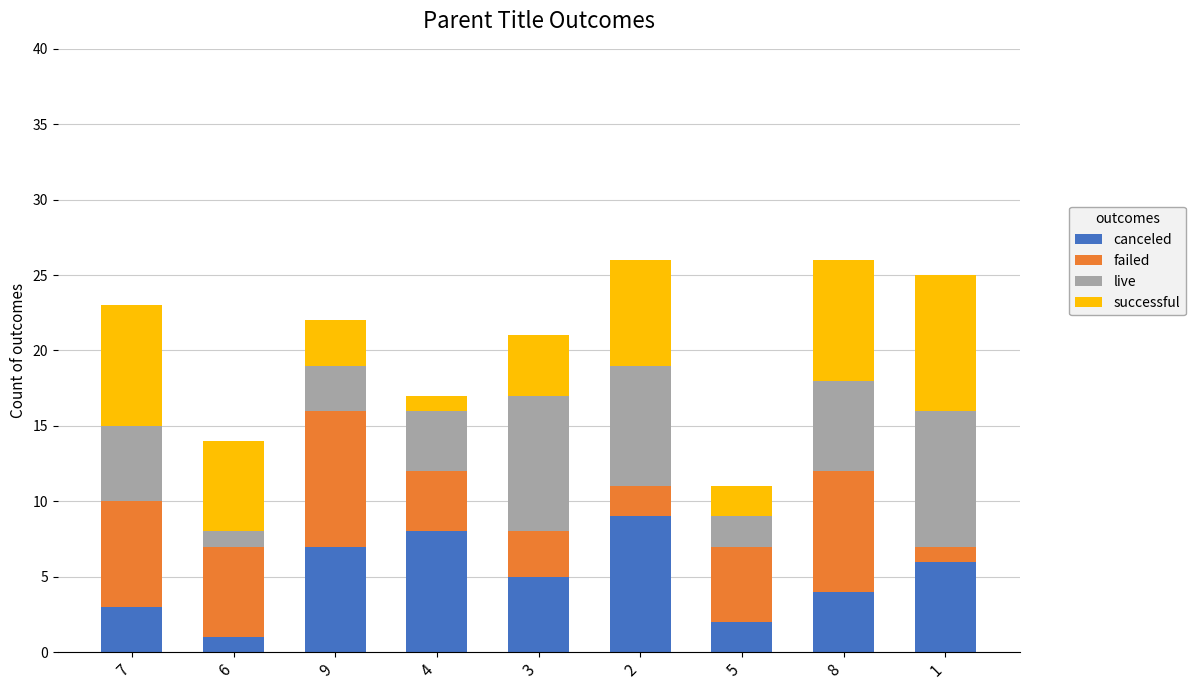

What is the average value of the canceled series?

5